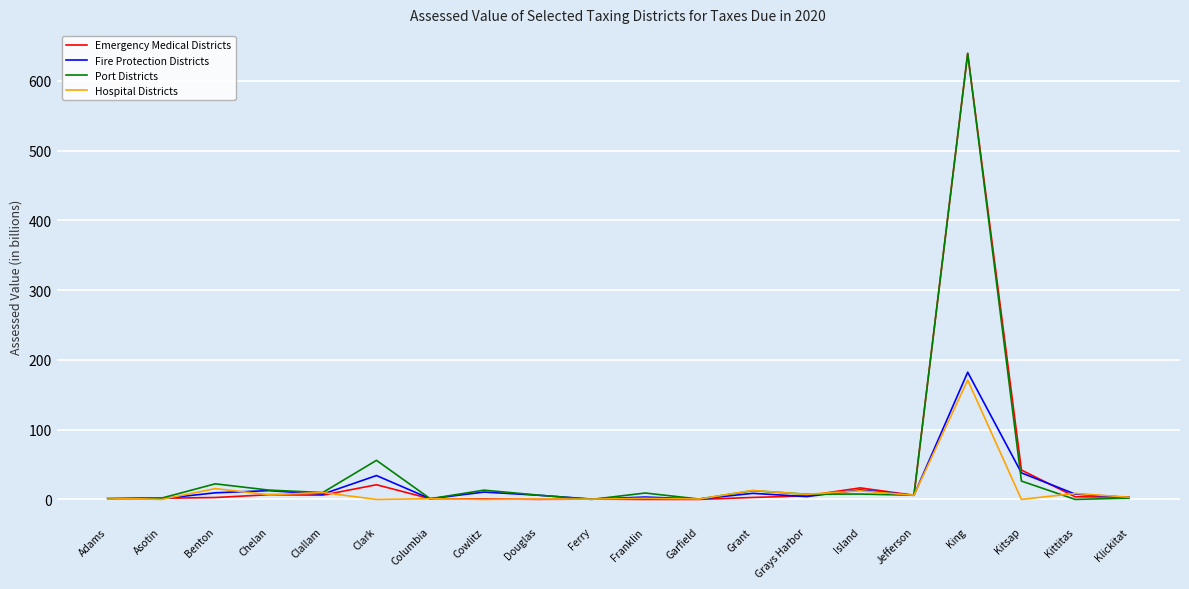

At which category is the sum across all series the highest?

King